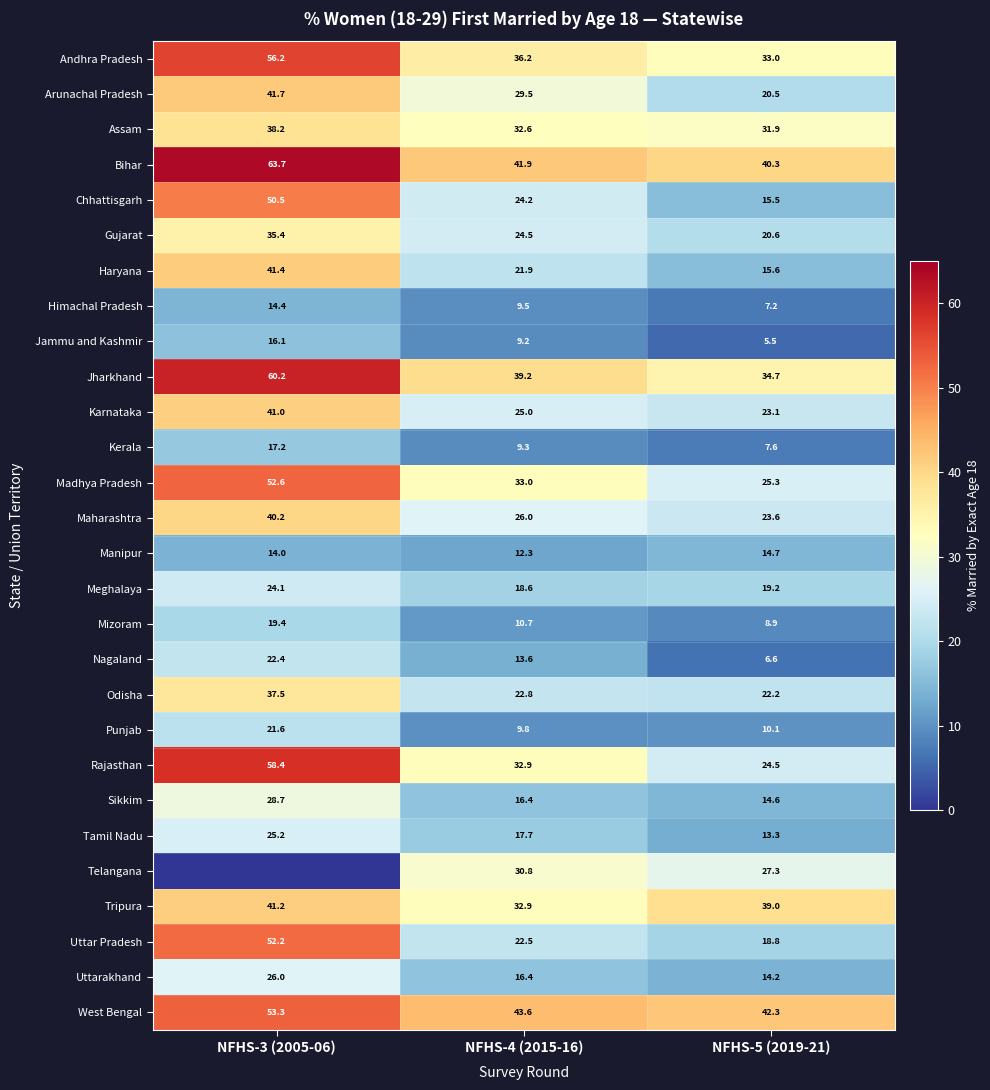

What is the total value across all series at NFHS-4 (2015-16)?

663.0